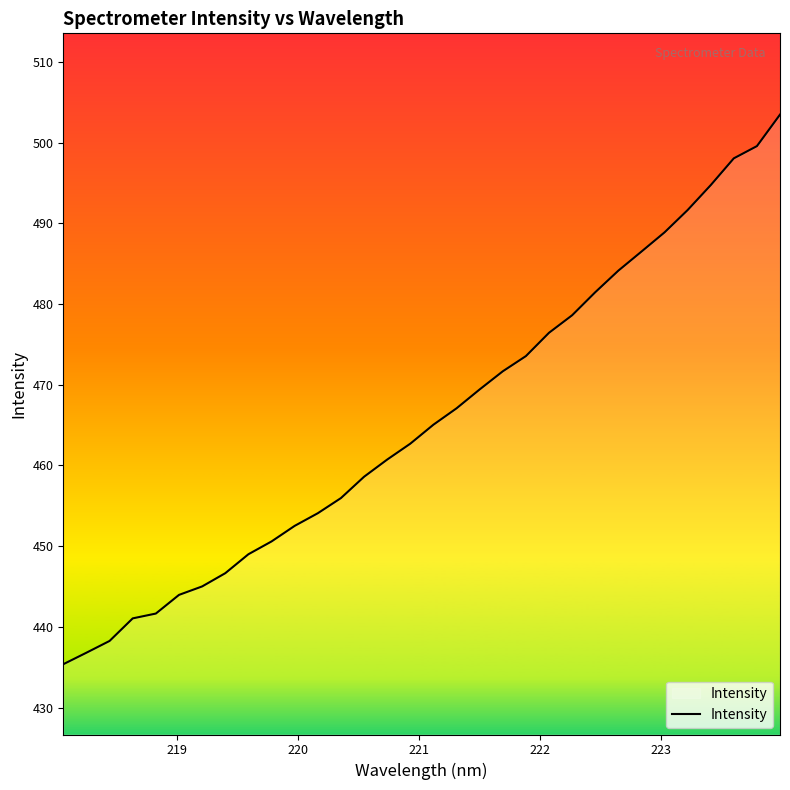

What is the smallest value displayed?

435.4